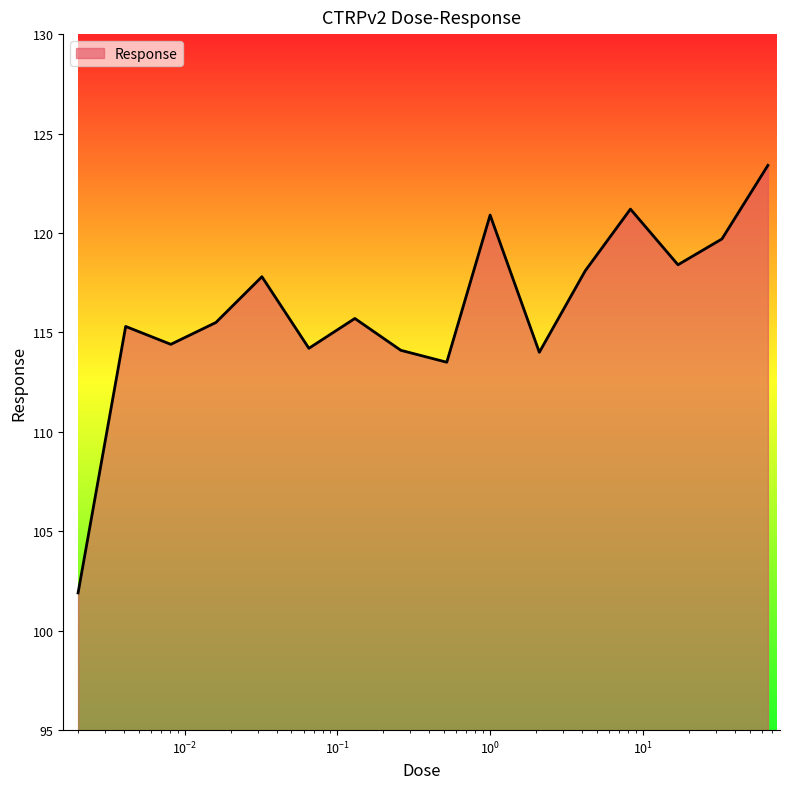

What is the greatest value displayed?

123.4